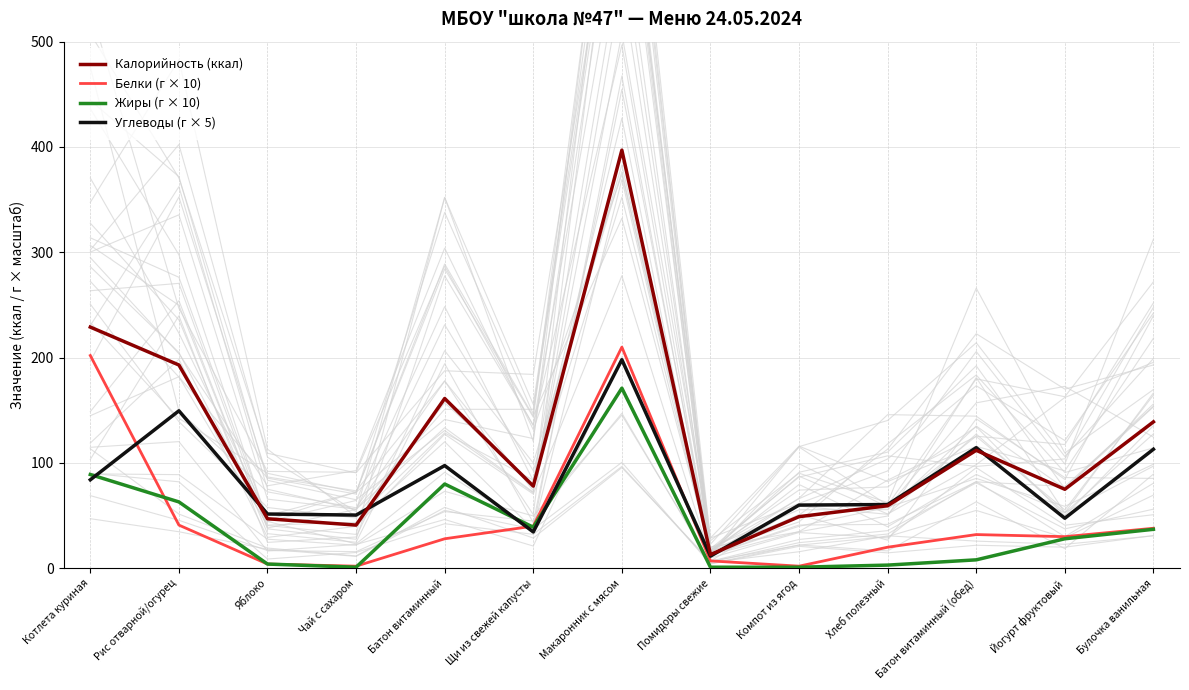

How many intersections are there between Жиры (г × 10) and Углеводы (г × 5)?

3